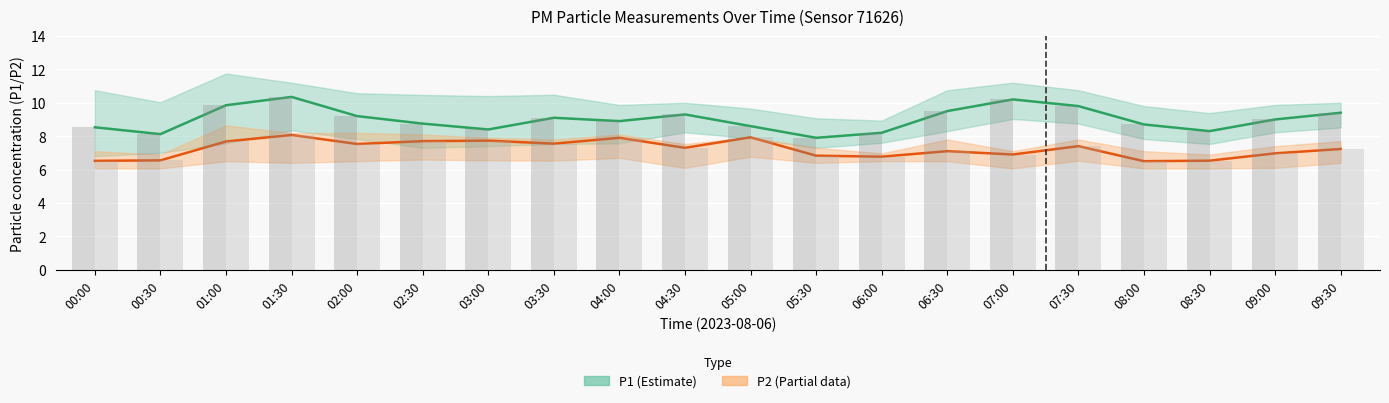

What is the value of the P2 bar bar at the 10th from the left?

7.3